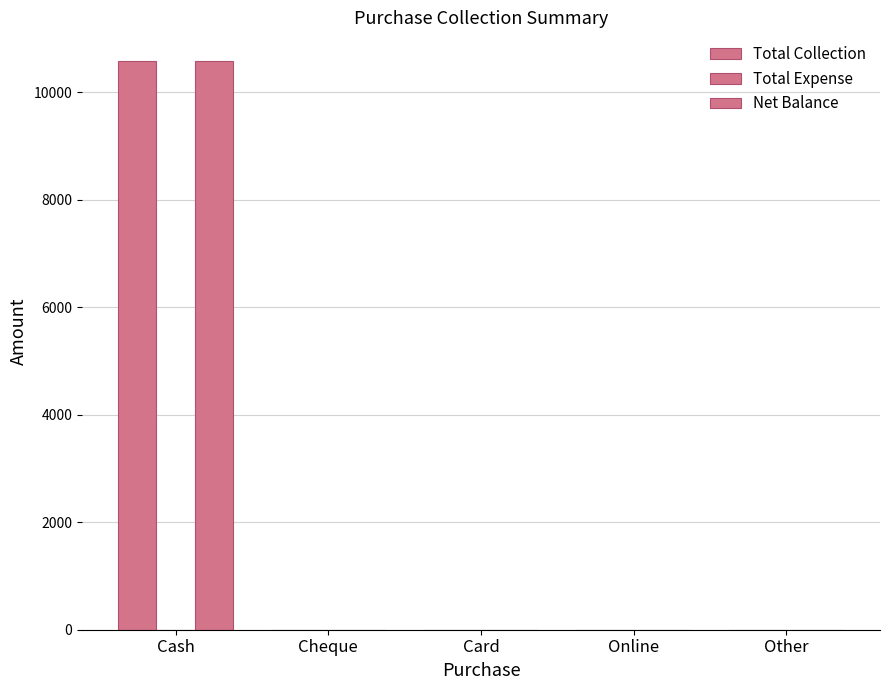

Does the chart contain stacked bars?

No